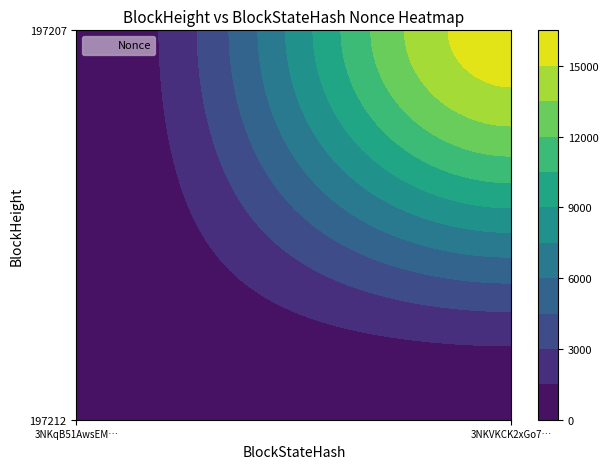

True or false: 197212 has a value of 23279 at 1.

False